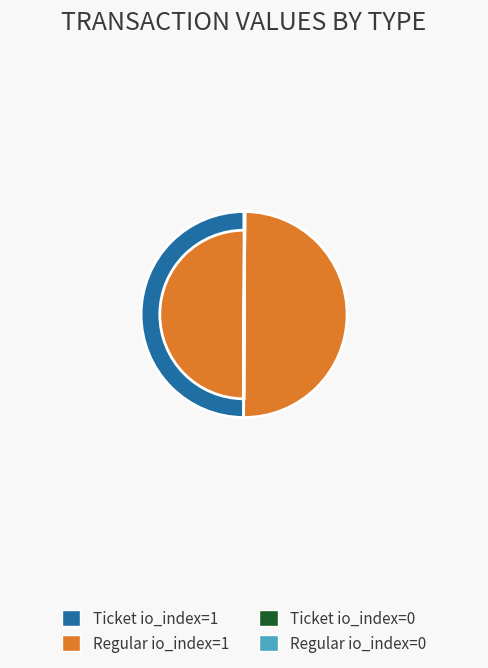

True or false: Regular io_index=1 accounts for 62% of the total.

False